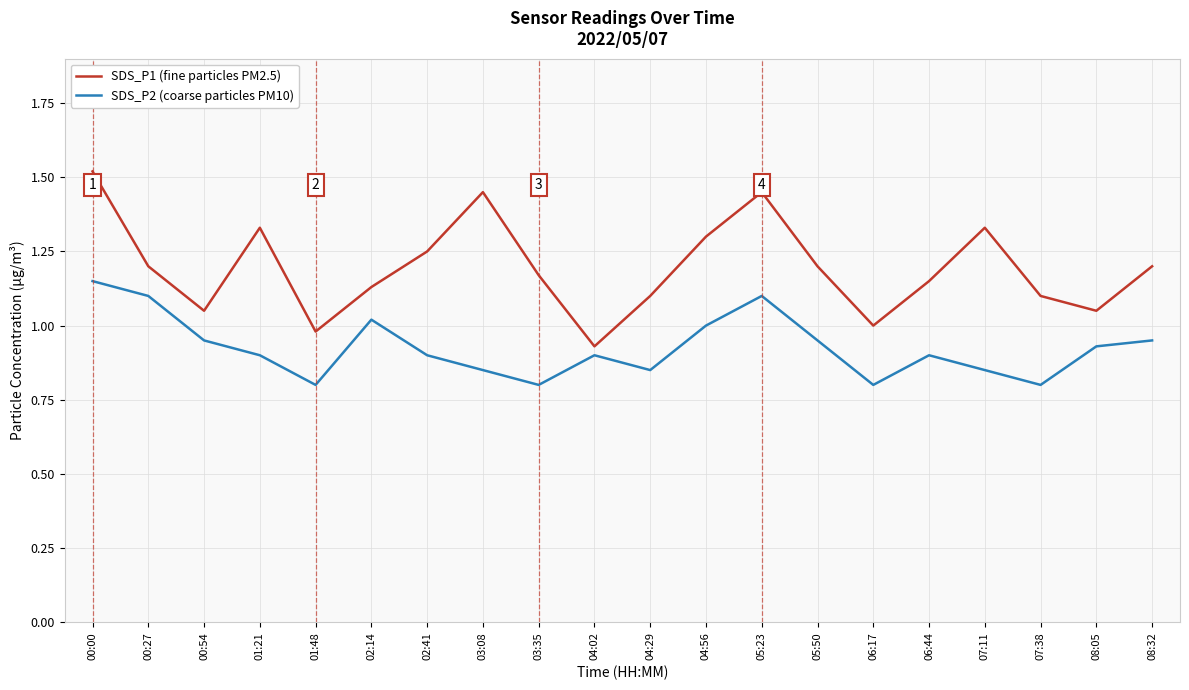

Which series has the largest total across all categories?

SDS_P1 (fine particles PM2.5)